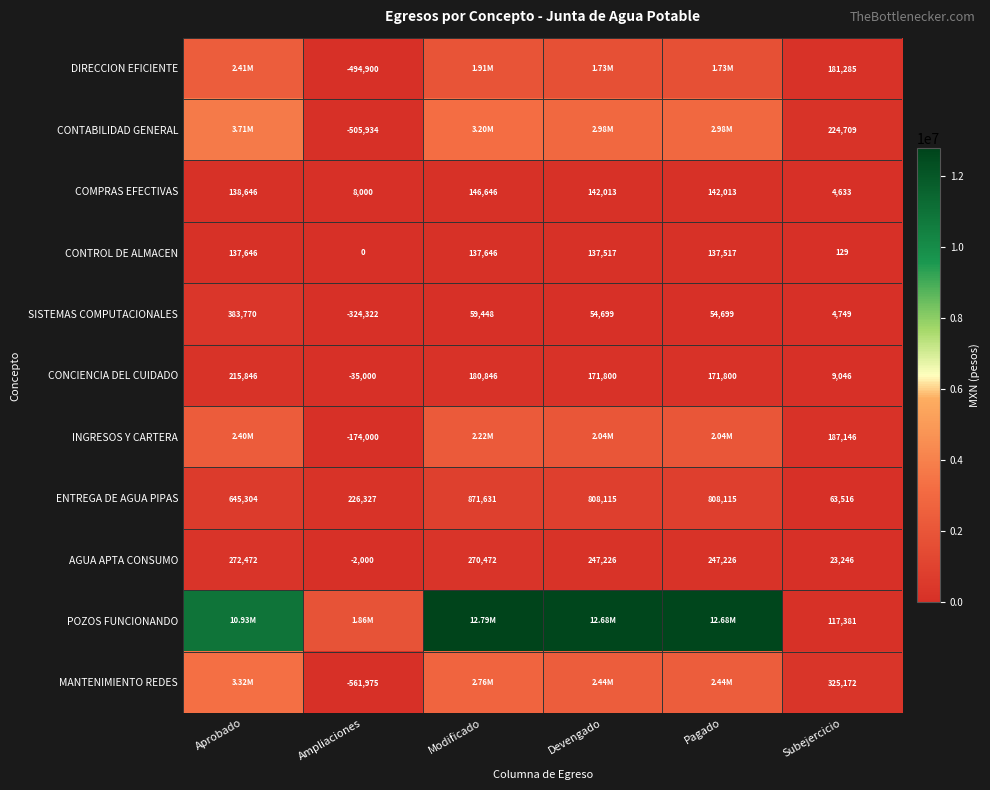

At which label does SISTEMAS COMPUTACIONALES first exceed 54699?

Aprobado